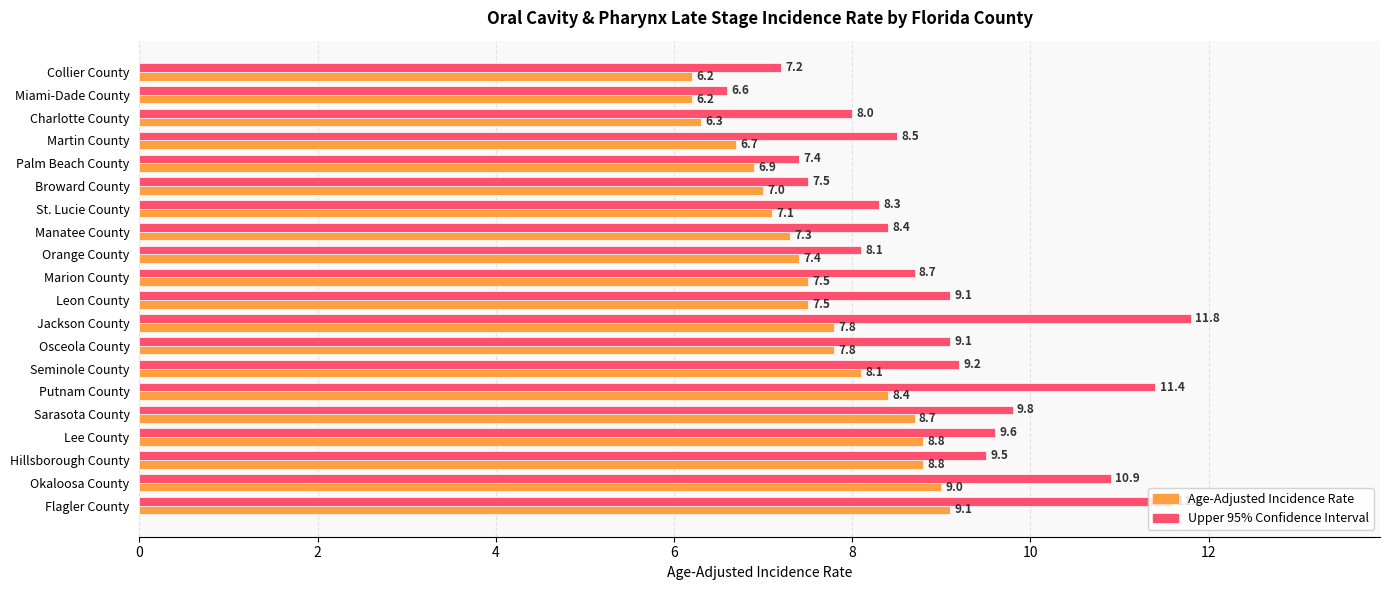

How many distinct data groups are displayed?

2